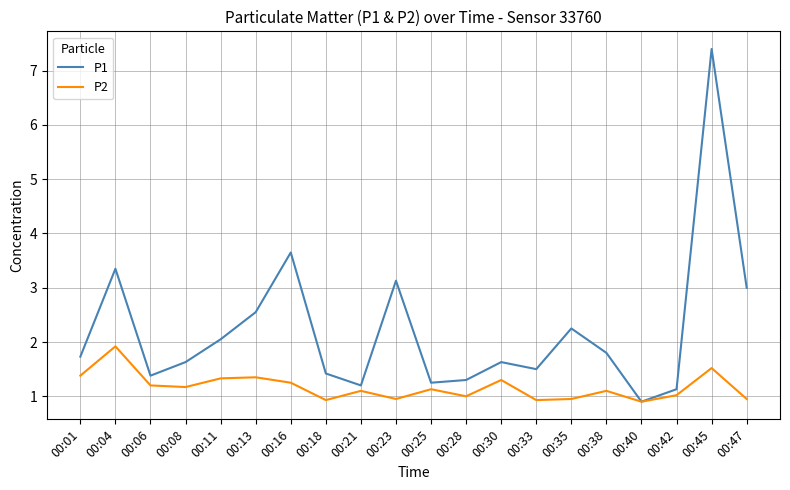

List the series in order of their overall mean, highest first.

P1, P2